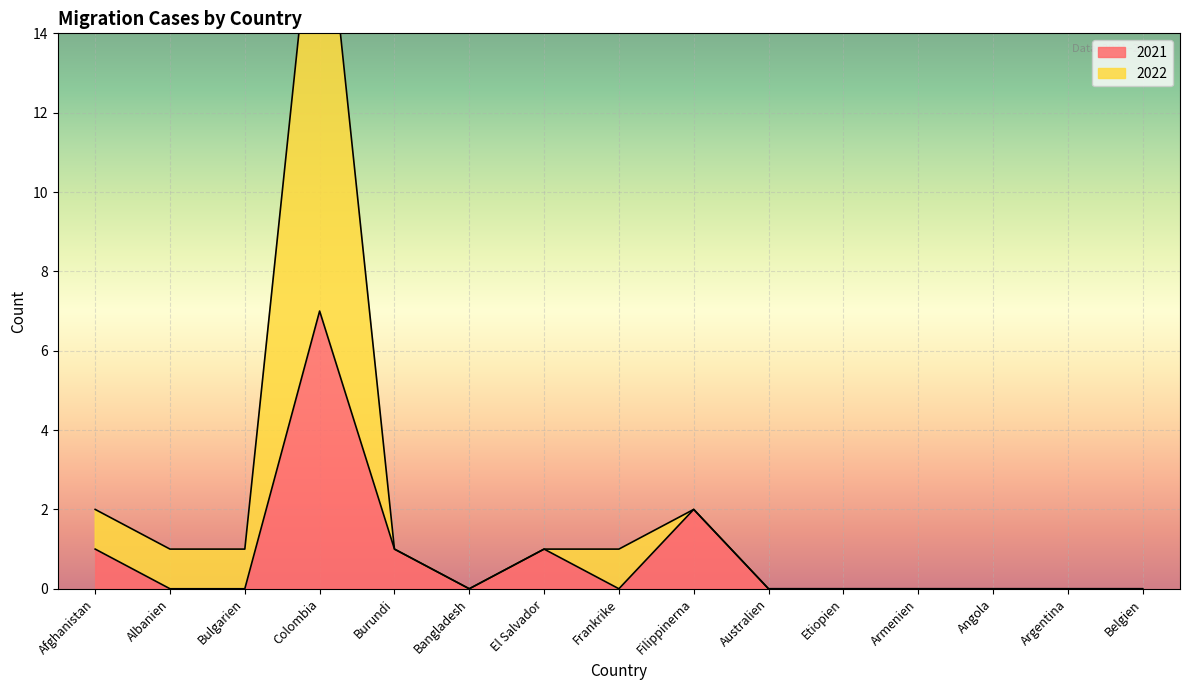

List the series in order of their peak value, highest first.

2022, 2021